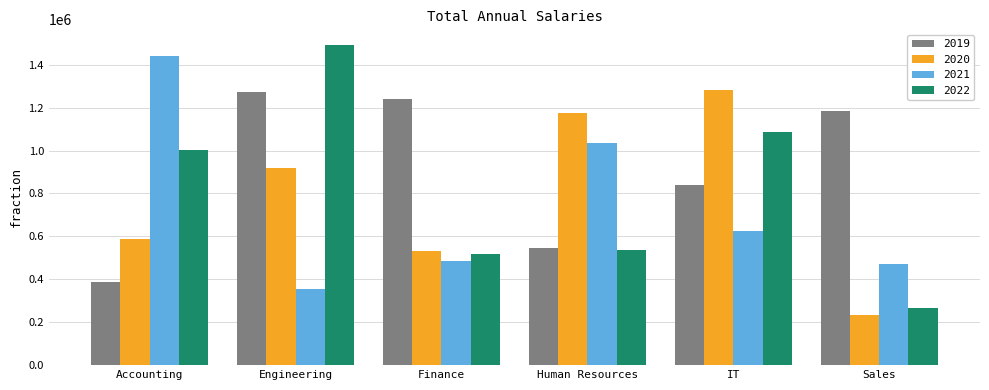

Does the chart contain any negative values?

No